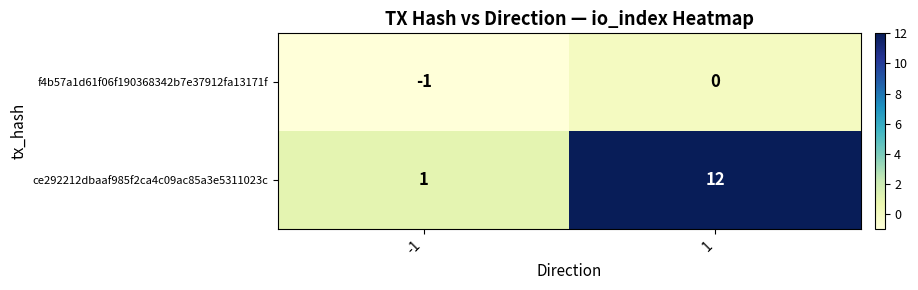

Rank the series at -1 from lowest to highest value.

f4b57a1d61f06f190368342b7e37912fa13171f, ce292212dbaaf985f2ca4c09ac85a3e5311023c